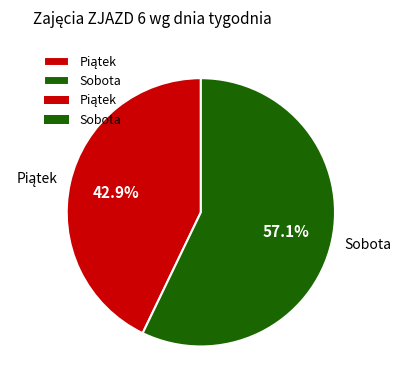

What portion of the pie excludes Sobota?

42.9%